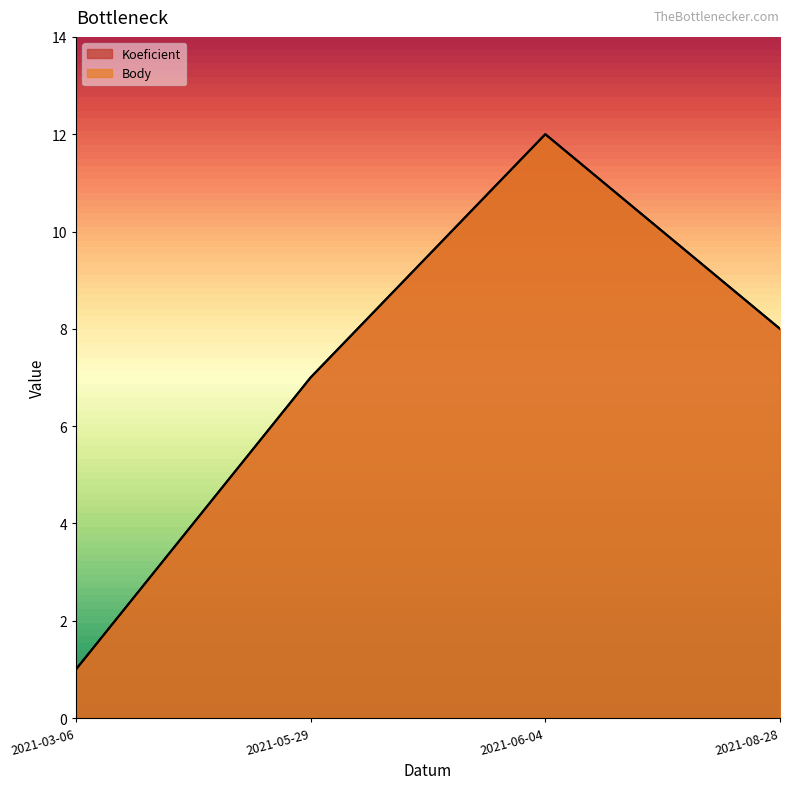

Reading left to right, transcribe all the data shown in this chart.

Koeficient: 1	7	12	8
Body: 1	7	12	8